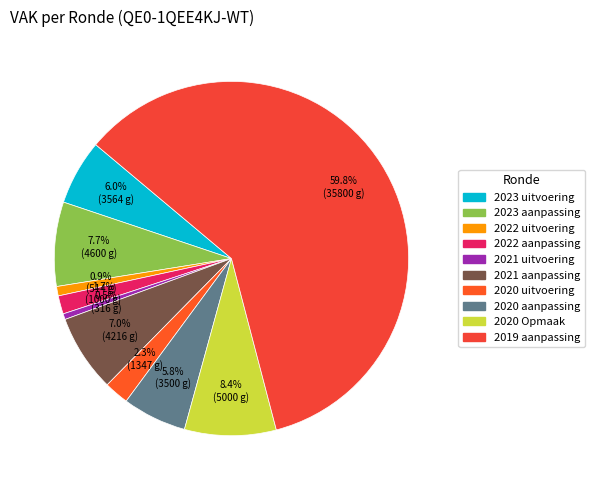

How many slices are in this pie chart?

10